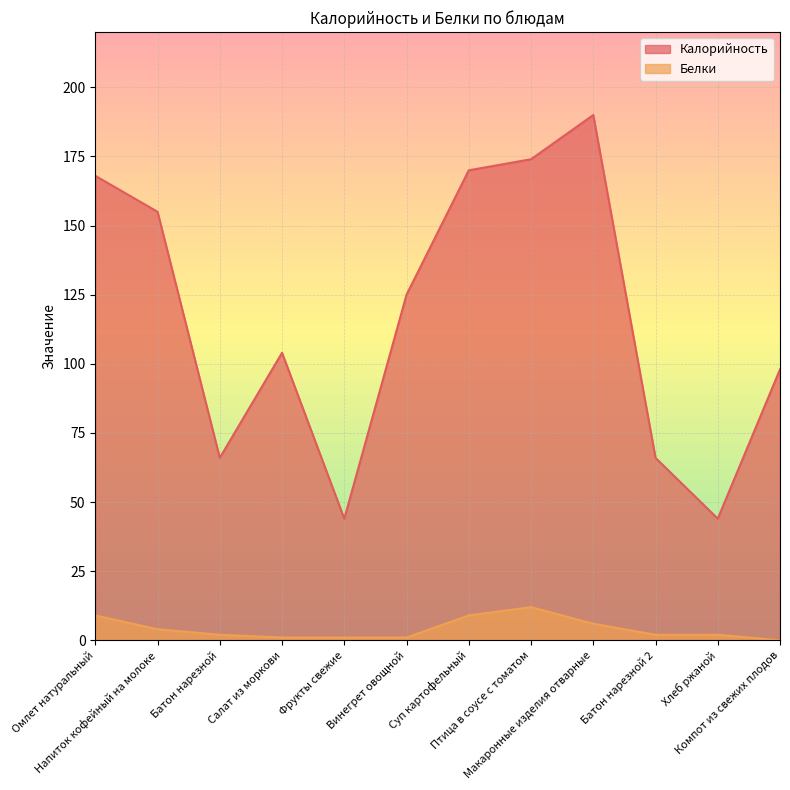

Between Батон нарезной and Макаронные изделия отварные, which series saw the biggest shift?

Калорийность